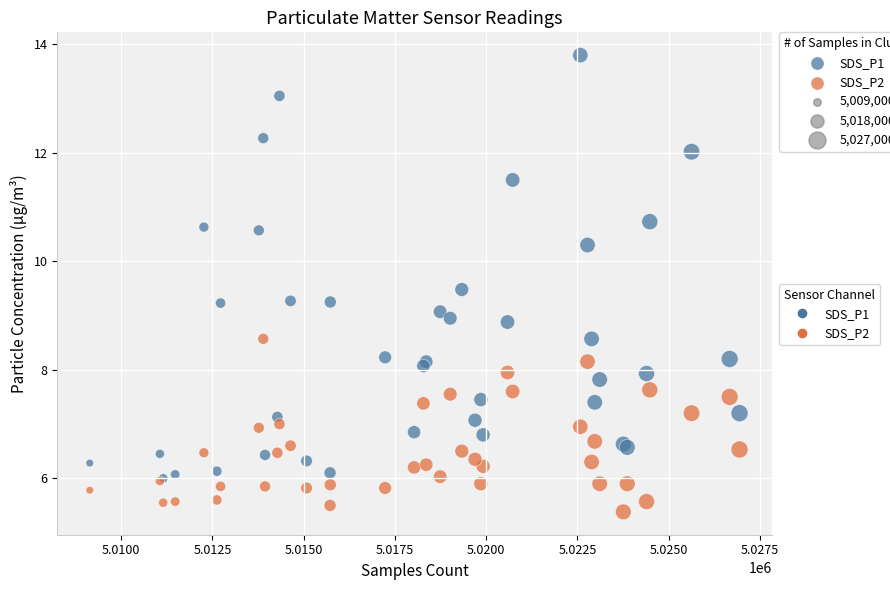

Which series reaches the minimum Y coordinate?

SDS_P2